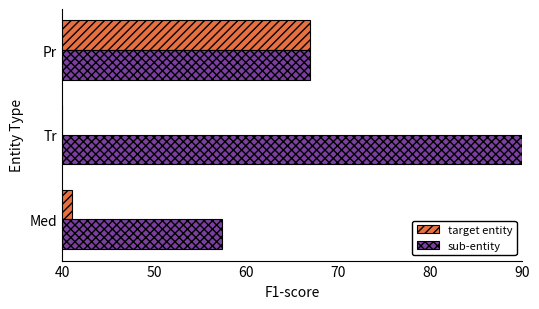

Which series has the largest range (max minus min)?

sub-entity